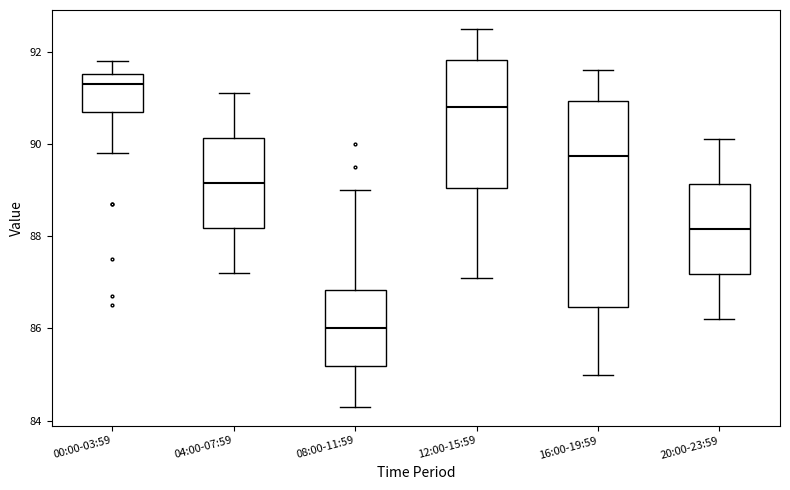

Where is the upper edge of the box for 20:00-23:59 on the y-axis? The values are not printed on the chart, so give them approximately, as read against the axis.

89.2